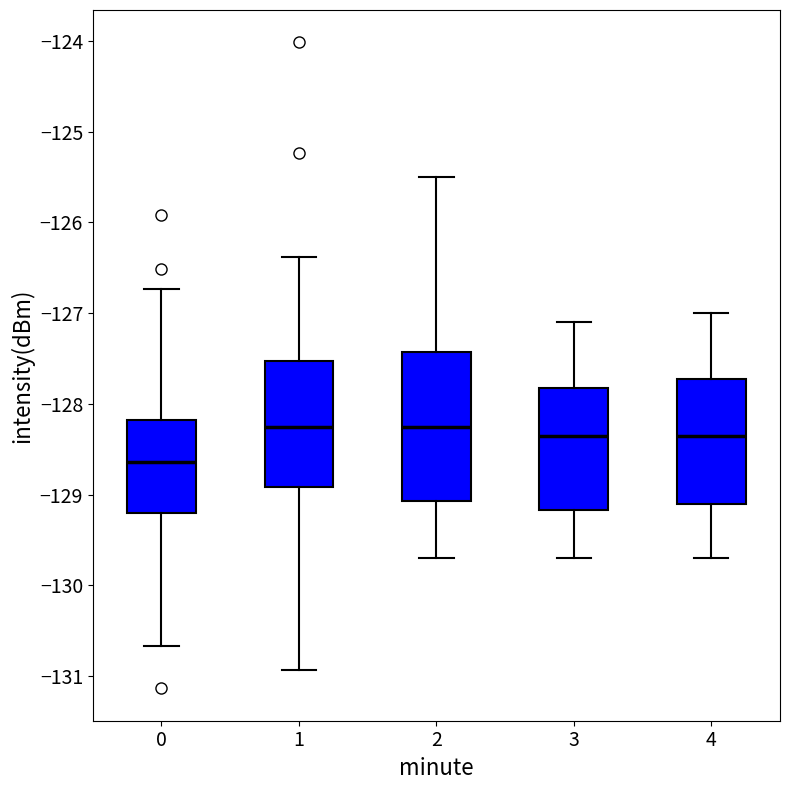

Reading left to right, transcribe this box plot: for each box, give where its median line is, the range the box spans, and where its two whiskers end, as read against the y-axis. The values are not printed on the chart, so give them approximately, as read against the axis.

0: median -128.6, box -129.2 to -128.2, whiskers -130.7 to -126.7
1: median -128.2, box -128.9 to -127.5, whiskers -130.9 to -126.4
2: median -128.2, box -129.1 to -127.4, whiskers -129.7 to -125.5
3: median -128.3, box -129.2 to -127.8, whiskers -129.7 to -127.1
4: median -128.3, box -129.1 to -127.7, whiskers -129.7 to -127.0